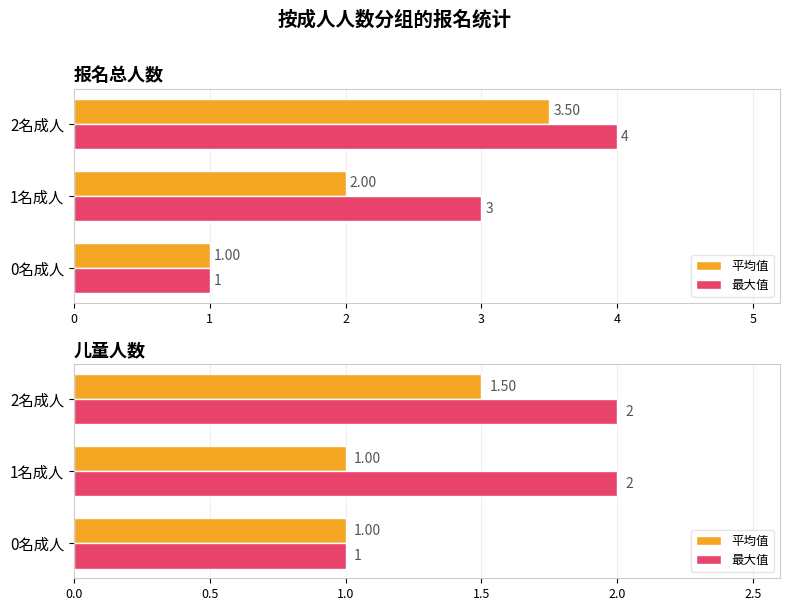

What is the average value of the 最大值 series?

1.7